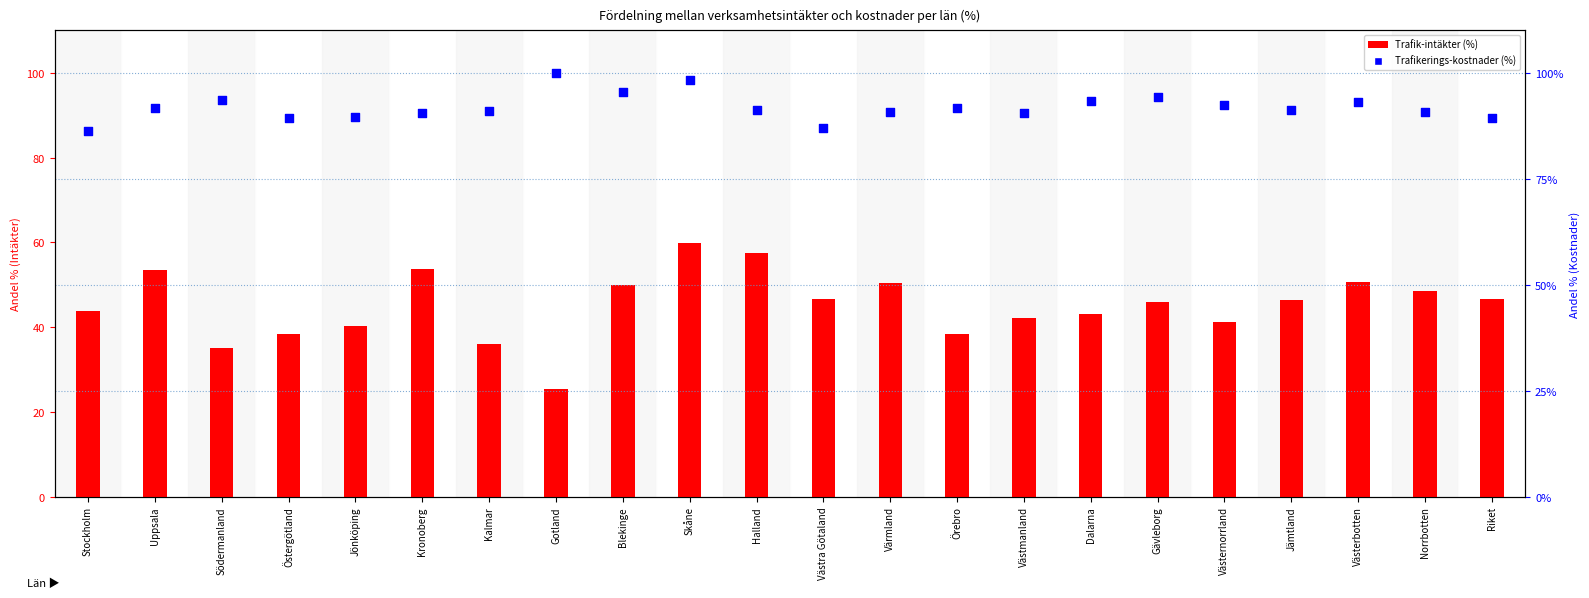

What are all the series names shown in the legend?

Trafik-intäkter, Trafikerings-kostnader